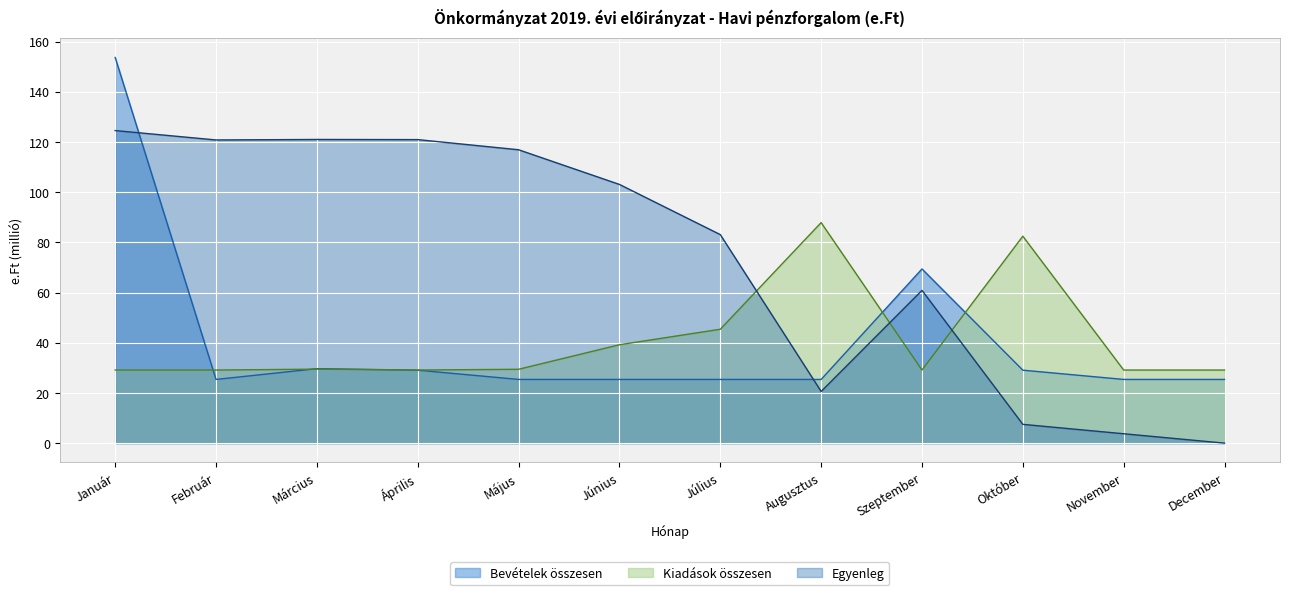

Rank the series by their maximum value, from lowest to highest.

Kiadások összesen, Egyenleg, Bevételek összesen